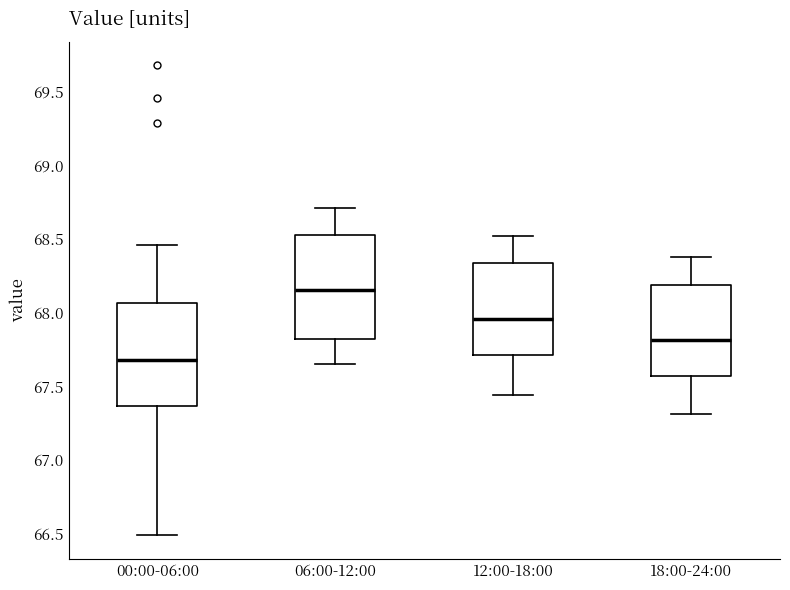

Which box has the highest median line?

06:00-12:00